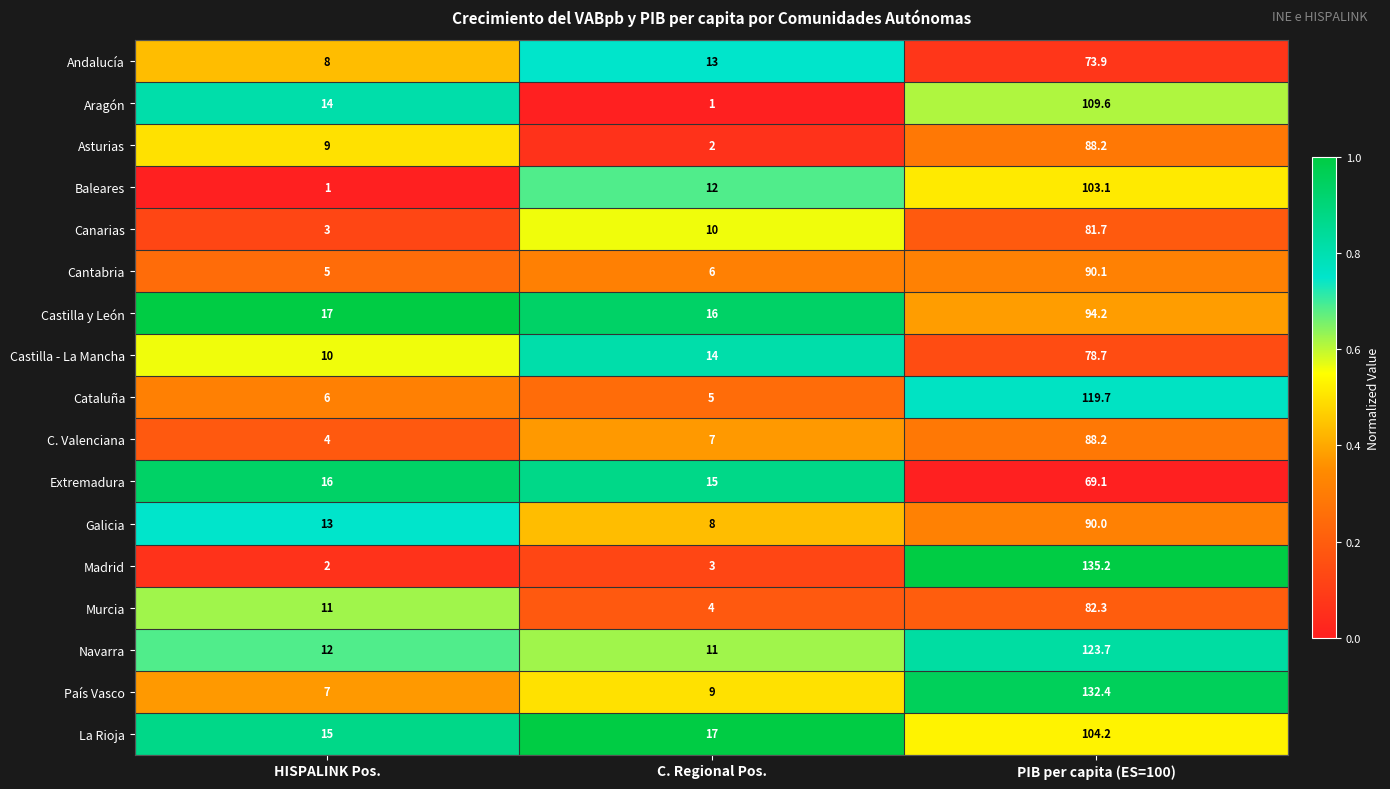

Rank the series at HISPALINK Pos. from lowest to highest value.

Baleares, Madrid, Canarias, C. Valenciana, Cantabria, Cataluña, País Vasco, Andalucía, Asturias, Castilla - La Mancha, Murcia, Navarra, Galicia, Aragón, La Rioja, Extremadura, Castilla y León